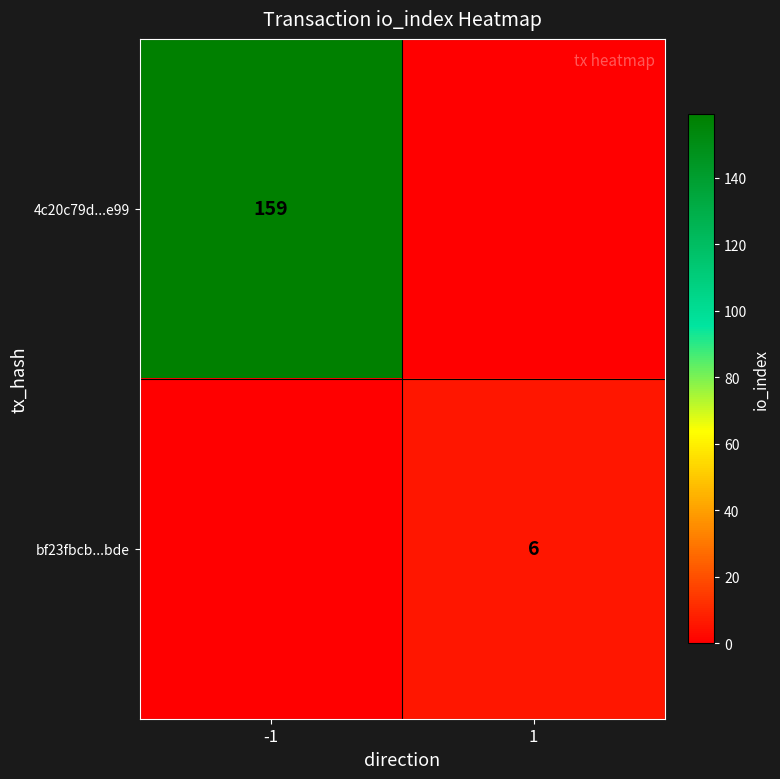

Is it true that bf23fbcb...bde equals 10 at 1?

False